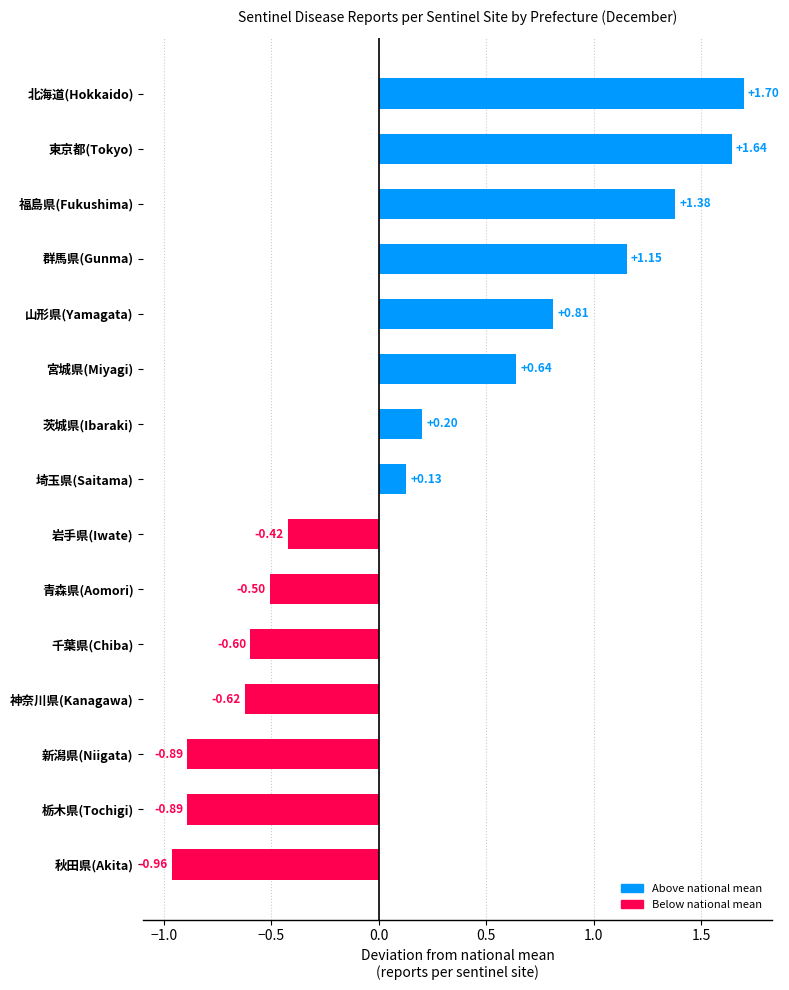

What is the difference between the second highest and second lowest values?

2.5